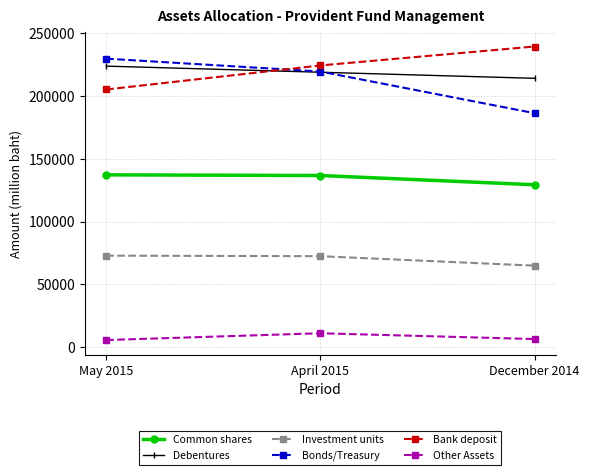

Between May 2015 and April 2015, which series saw the biggest shift?

Bank deposit